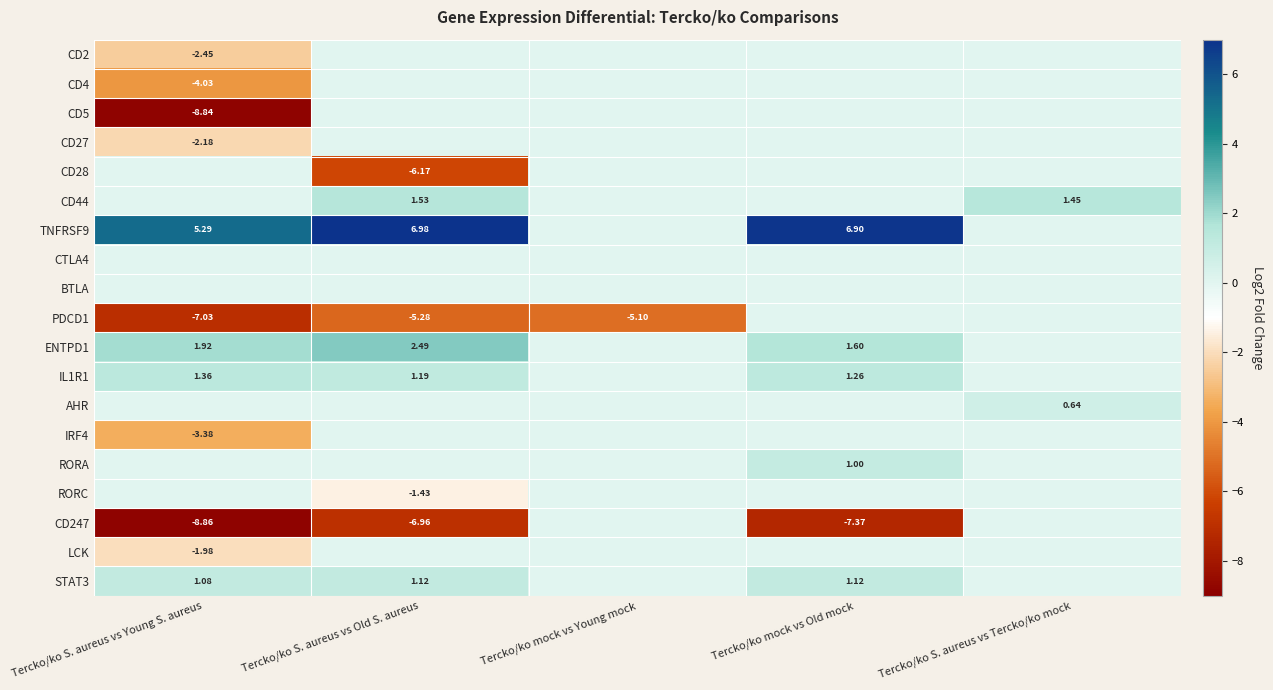

What is the difference between the highest and lowest values at Tercko/ko S. aureus vs Young S. aureus?

14.1